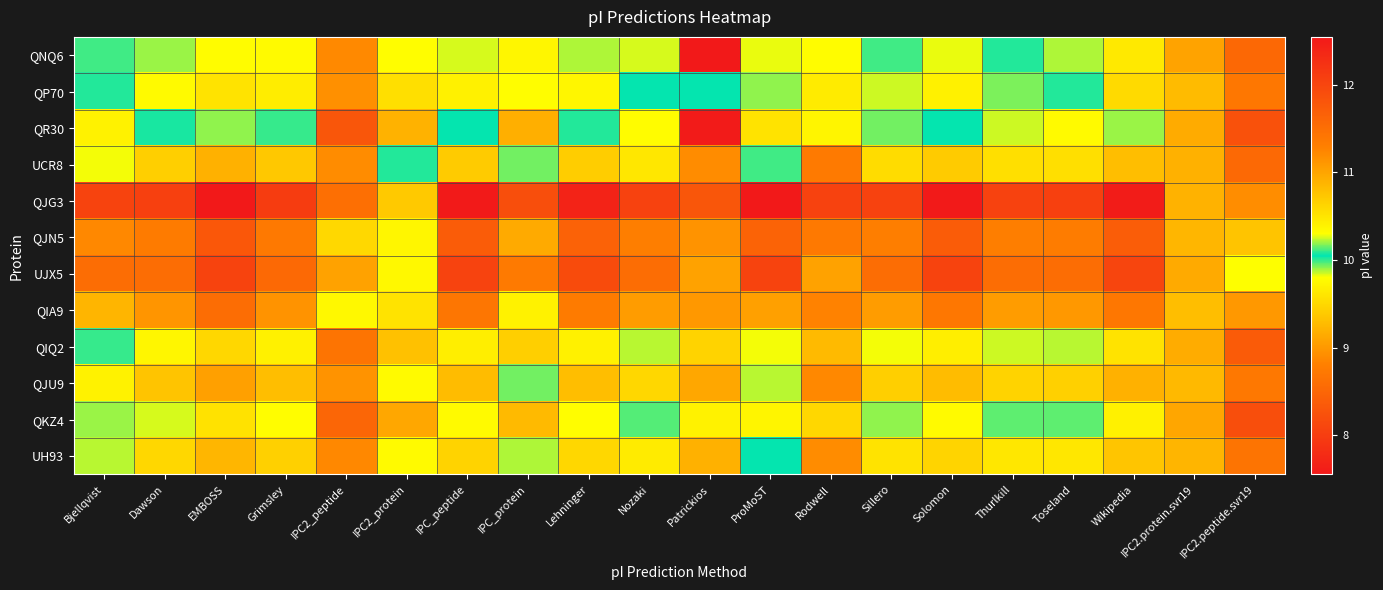

Reading left to right, list all the values displayed in this chart.

QNQ6: Bjellqvist=10.0	Dawson=10.2	EMBOSS=10.3	Grimsley=10.3	IPC2_peptide=8.9	IPC2_protein=9.8	IPC_peptide=10.3	IPC_protein=10.4	Lehninger=10.2	Nozaki=9.8	Patrickios=7.6	ProMoST=9.8	Rodwell=10.3	Sillero=10.1	Solomon=10.3	Thurlkill=10.0	Toseland=9.9	Wikipedia=10.5	IPC2.protein.svr19=9.1	IPC2.peptide.svr19=8.5
QP70: Bjellqvist=10.1	Dawson=10.3	EMBOSS=10.5	Grimsley=10.4	IPC2_peptide=8.9	IPC2_protein=9.6	IPC_peptide=10.4	IPC_protein=10.3	Lehninger=10.4	Nozaki=10.1	Patrickios=10.1	ProMoST=10.2	Rodwell=10.5	Sillero=10.2	Solomon=10.4	Thurlkill=10.2	Toseland=10.1	Wikipedia=10.6	IPC2.protein.svr19=9.3	IPC2.peptide.svr19=8.7
QR30: Bjellqvist=9.7	Dawson=10.0	EMBOSS=10.2	Grimsley=10.1	IPC2_peptide=8.3	IPC2_protein=9.2	IPC_peptide=10.1	IPC_protein=9.2	Lehninger=10.0	Nozaki=9.8	Patrickios=7.6	ProMoST=9.6	Rodwell=10.4	Sillero=9.9	Solomon=10.1	Thurlkill=9.9	Toseland=9.8	Wikipedia=10.2	IPC2.protein.svr19=9.1	IPC2.peptide.svr19=8.2
UCR8: Bjellqvist=10.3	Dawson=10.7	EMBOSS=10.9	Grimsley=10.7	IPC2_peptide=8.9	IPC2_protein=10.1	IPC_peptide=10.7	IPC_protein=10.2	Lehninger=10.7	Nozaki=10.5	Patrickios=11.2	ProMoST=10.1	Rodwell=11.4	Sillero=10.6	Solomon=10.7	Thurlkill=10.5	Toseland=10.5	Wikipedia=10.8	IPC2.protein.svr19=9.2	IPC2.peptide.svr19=8.5
QJG3: Bjellqvist=12.0	Dawson=12.1	EMBOSS=12.5	Grimsley=12.1	IPC2_peptide=11.5	IPC2_protein=10.7	IPC_peptide=12.5	IPC_protein=11.9	Lehninger=12.4	Nozaki=12.0	Patrickios=11.8	ProMoST=12.5	Rodwell=12.0	Sillero=12.0	Solomon=12.5	Thurlkill=12.0	Toseland=12.1	Wikipedia=12.5	IPC2.protein.svr19=9.2	IPC2.peptide.svr19=8.9
QJN5: Bjellqvist=11.2	Dawson=11.3	EMBOSS=11.8	Grimsley=11.4	IPC2_peptide=10.6	IPC2_protein=9.7	IPC_peptide=11.7	IPC_protein=11.0	Lehninger=11.7	Nozaki=11.3	Patrickios=11.1	ProMoST=11.6	Rodwell=11.4	Sillero=11.3	Solomon=11.7	Thurlkill=11.3	Toseland=11.3	Wikipedia=11.7	IPC2.protein.svr19=9.2	IPC2.peptide.svr19=9.3
UJX5: Bjellqvist=11.5	Dawson=11.5	EMBOSS=12.0	Grimsley=11.6	IPC2_peptide=11.0	IPC2_protein=9.8	IPC_peptide=12.0	IPC_protein=11.4	Lehninger=11.9	Nozaki=11.5	Patrickios=11.0	ProMoST=12.0	Rodwell=11.0	Sillero=11.5	Solomon=12.0	Thurlkill=11.5	Toseland=11.5	Wikipedia=12.0	IPC2.protein.svr19=9.1	IPC2.peptide.svr19=9.8
QIA9: Bjellqvist=10.9	Dawson=11.1	EMBOSS=11.5	Grimsley=11.1	IPC2_peptide=9.8	IPC2_protein=9.6	IPC_peptide=11.4	IPC_protein=10.4	Lehninger=11.3	Nozaki=11.1	Patrickios=11.1	ProMoST=11.0	Rodwell=11.3	Sillero=11.1	Solomon=11.4	Thurlkill=11.1	Toseland=11.1	Wikipedia=11.4	IPC2.protein.svr19=9.3	IPC2.peptide.svr19=9.0
QIQ2: Bjellqvist=10.0	Dawson=10.4	EMBOSS=10.6	Grimsley=10.4	IPC2_peptide=8.7	IPC2_protein=9.3	IPC_peptide=10.4	IPC_protein=9.4	Lehninger=10.4	Nozaki=10.2	Patrickios=10.6	ProMoST=9.8	Rodwell=10.8	Sillero=10.3	Solomon=10.4	Thurlkill=10.2	Toseland=10.2	Wikipedia=10.5	IPC2.protein.svr19=9.2	IPC2.peptide.svr19=8.4
QJU9: Bjellqvist=10.4	Dawson=10.8	EMBOSS=11.0	Grimsley=10.8	IPC2_peptide=9.0	IPC2_protein=9.8	IPC_peptide=10.8	IPC_protein=10.2	Lehninger=10.8	Nozaki=10.6	Patrickios=11.0	ProMoST=10.2	Rodwell=11.2	Sillero=10.7	Solomon=10.8	Thurlkill=10.6	Toseland=10.7	Wikipedia=10.9	IPC2.protein.svr19=9.3	IPC2.peptide.svr19=8.7
QKZ4: Bjellqvist=9.9	Dawson=10.3	EMBOSS=10.5	Grimsley=10.3	IPC2_peptide=8.5	IPC2_protein=9.1	IPC_peptide=10.3	IPC_protein=9.3	Lehninger=10.3	Nozaki=10.1	Patrickios=10.4	ProMoST=9.7	Rodwell=10.6	Sillero=10.2	Solomon=10.3	Thurlkill=10.1	Toseland=10.1	Wikipedia=10.4	IPC2.protein.svr19=9.1	IPC2.peptide.svr19=8.2
UH93: Bjellqvist=10.2	Dawson=10.6	EMBOSS=10.9	Grimsley=10.7	IPC2_peptide=8.9	IPC2_protein=9.8	IPC_peptide=10.6	IPC_protein=9.9	Lehninger=10.6	Nozaki=10.5	Patrickios=10.9	ProMoST=10.1	Rodwell=11.2	Sillero=10.5	Solomon=10.6	Thurlkill=10.5	Toseland=10.5	Wikipedia=10.7	IPC2.protein.svr19=9.2	IPC2.peptide.svr19=8.7